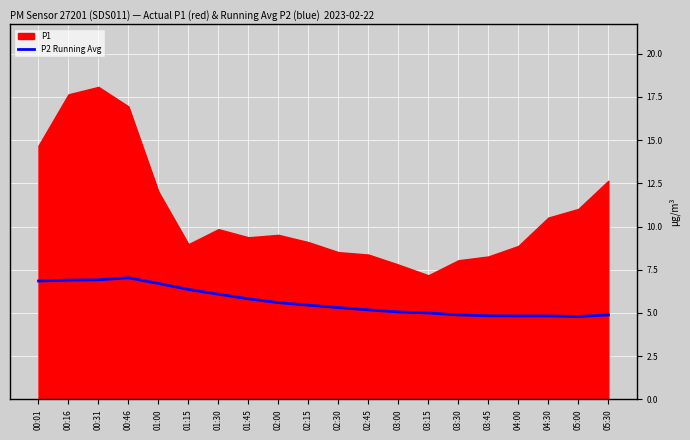

What is the highest value of the P2 Running Avg series?

7.0